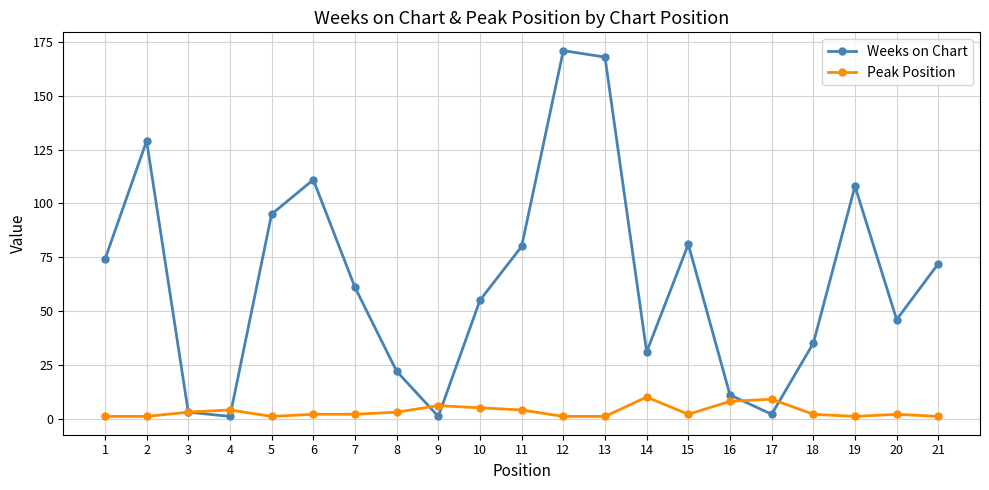

What is the greatest value displayed?

171